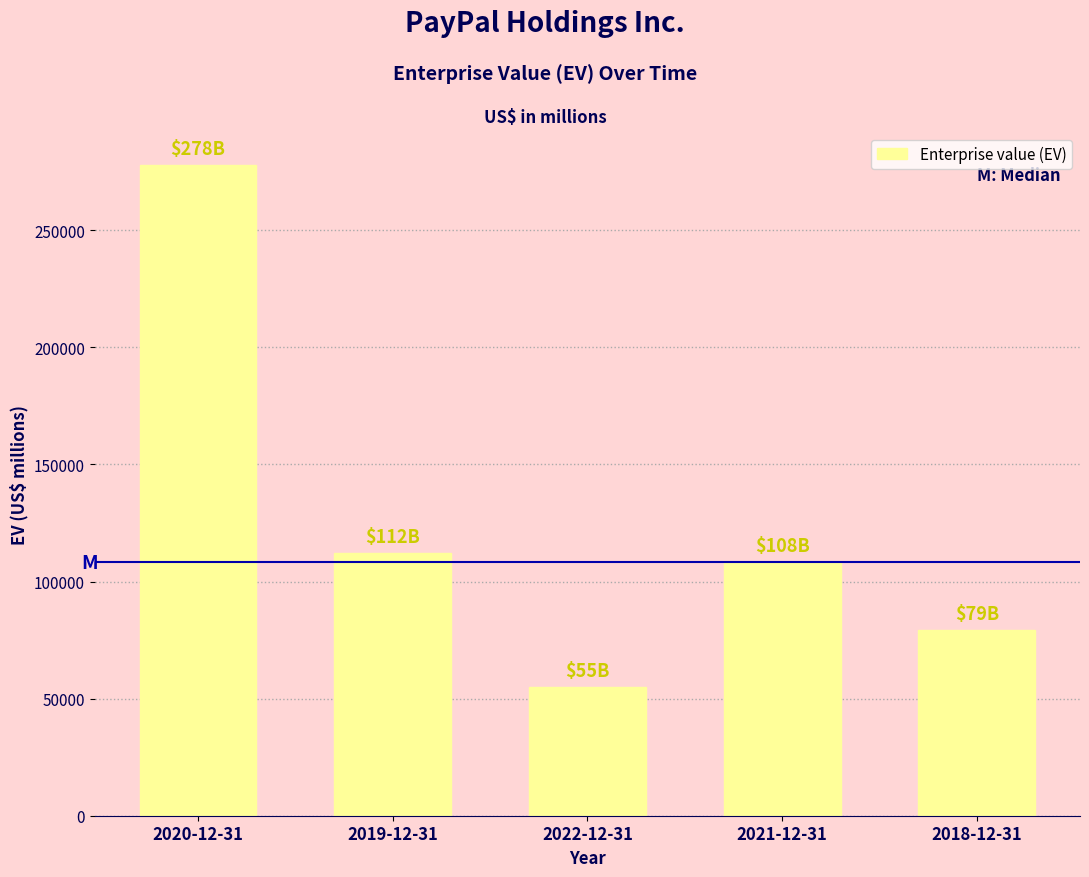

Where is the data nearest to the value 166534?

2019-12-31